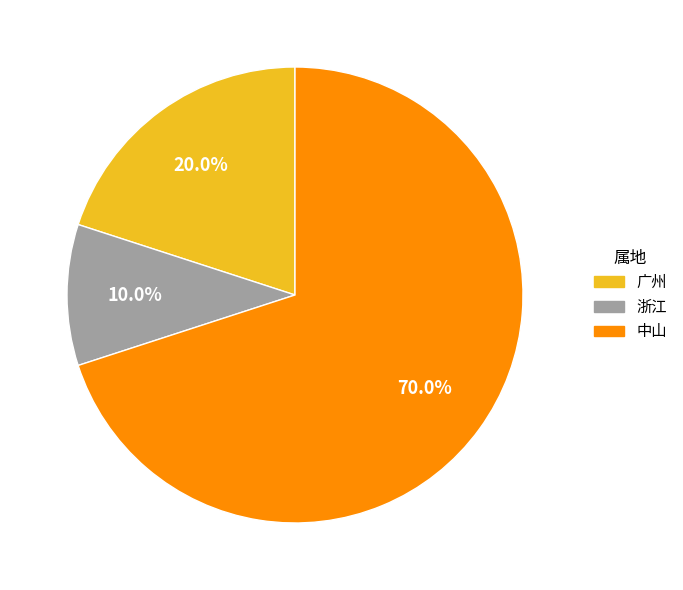

Approximately how many times larger is the value at 浙江 compared to 广州?

0.5